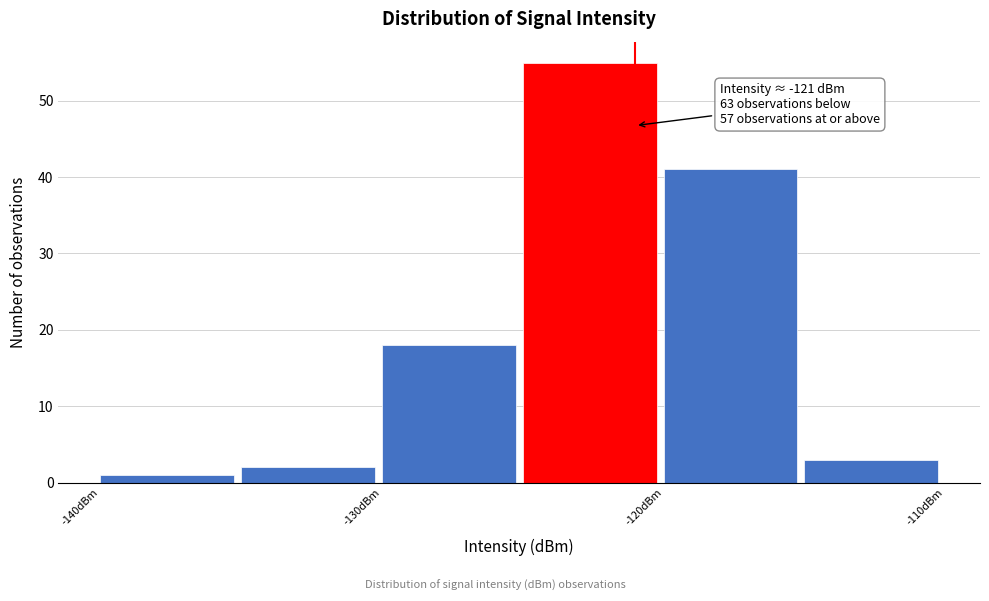

Over which range of the x-axis is the bar tallest?

-125 to -120